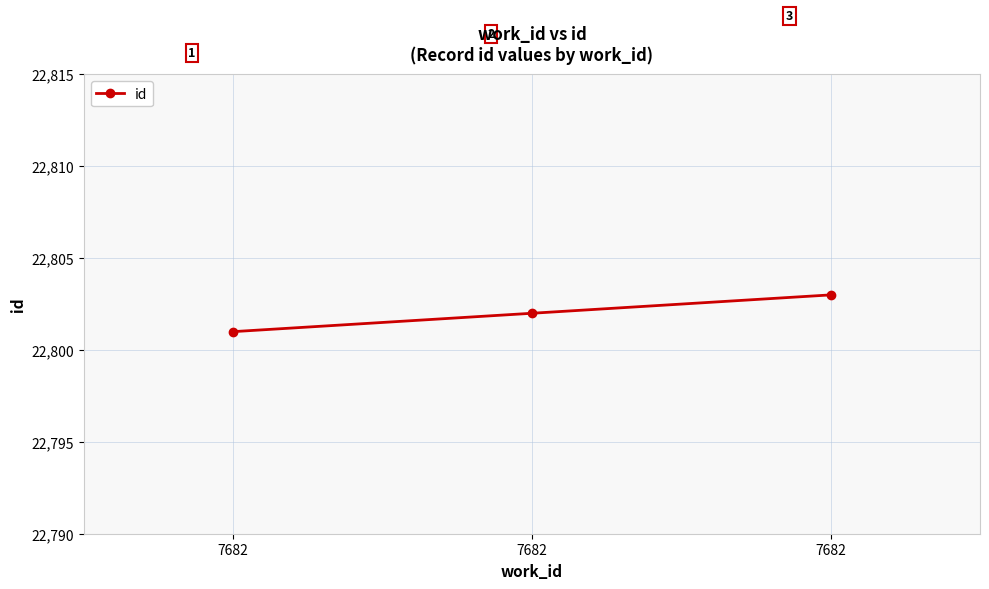

Which category has the lowest value across all series?

7682